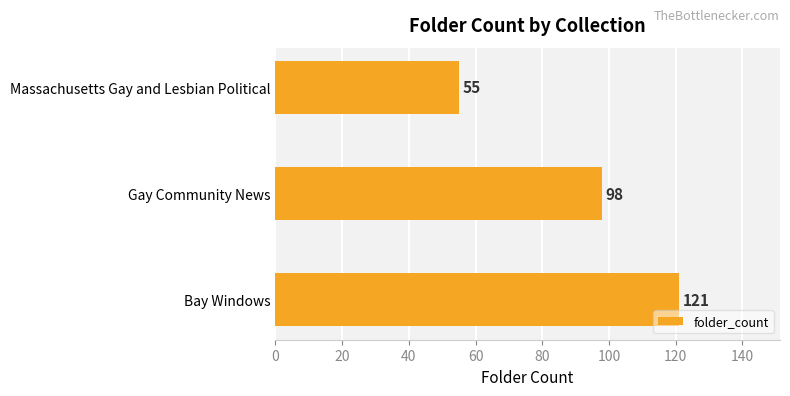

What is the difference between the maximum and minimum values?

66